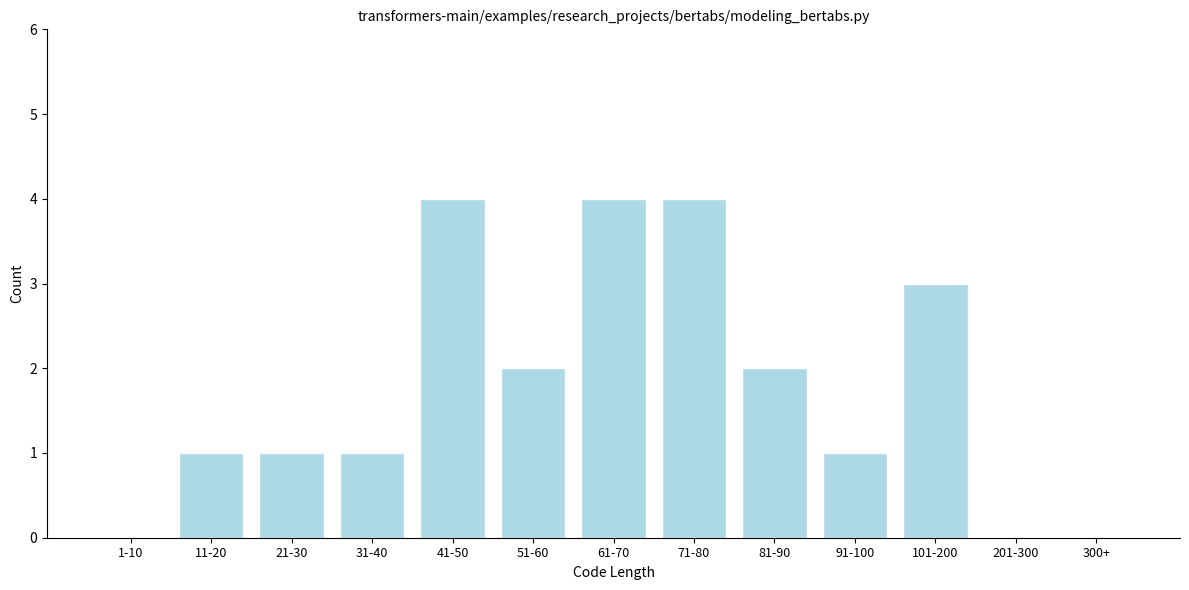

Reading left to right, transcribe all the data shown in this chart.

1-10=0	11-20=1	21-30=1	31-40=1	41-50=4	51-60=2	61-70=4	71-80=4	81-90=2	91-100=1	101-200=3	201-300=0	300+=0